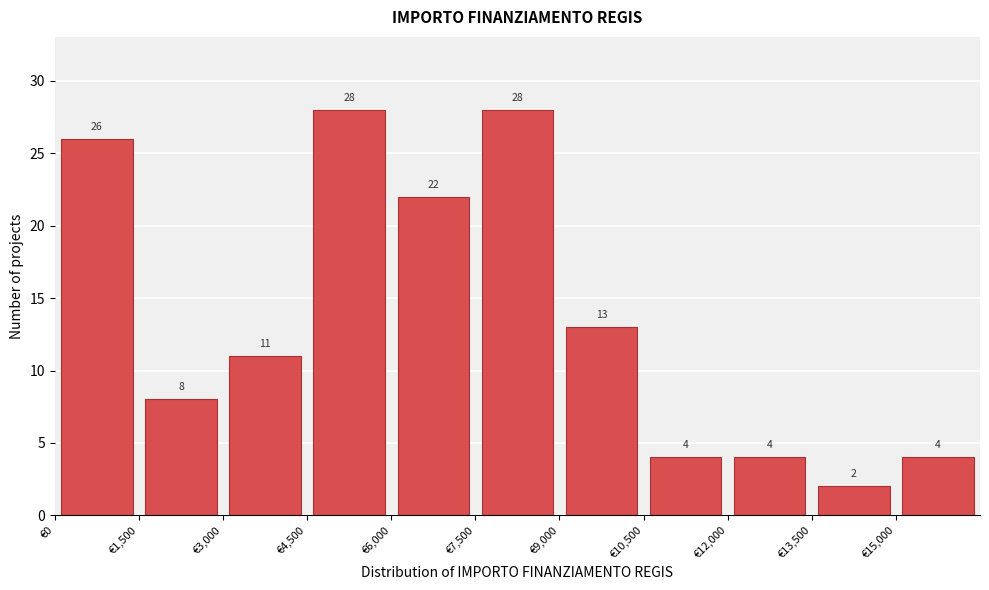

How tall is the bar that spans 6000 to 7500 on the x-axis? The bar edges are not printed on the chart, so give them approximately, as read against the axis.

22